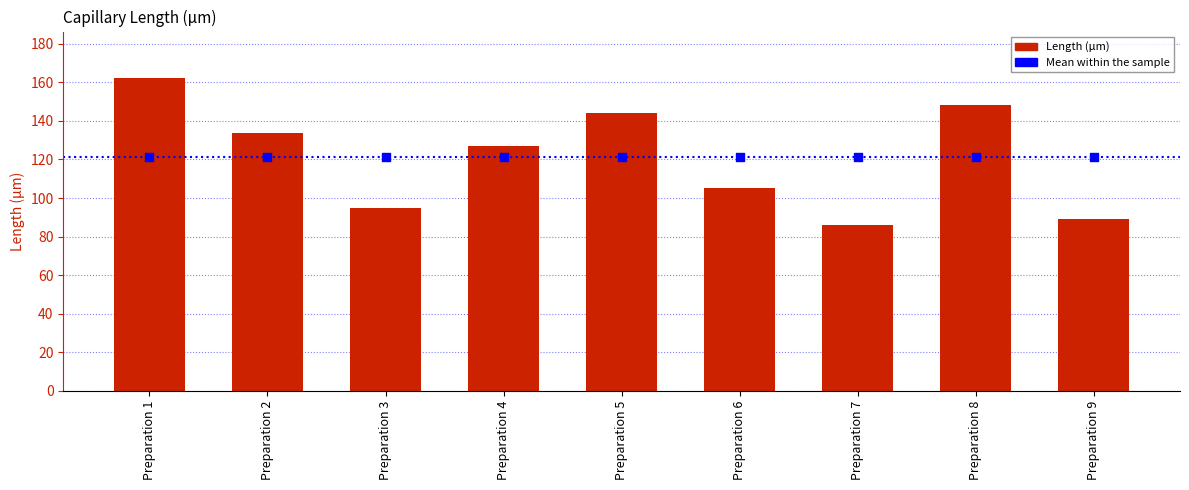

What is the change in value from Preparation 2 to Preparation 6?

-28.4